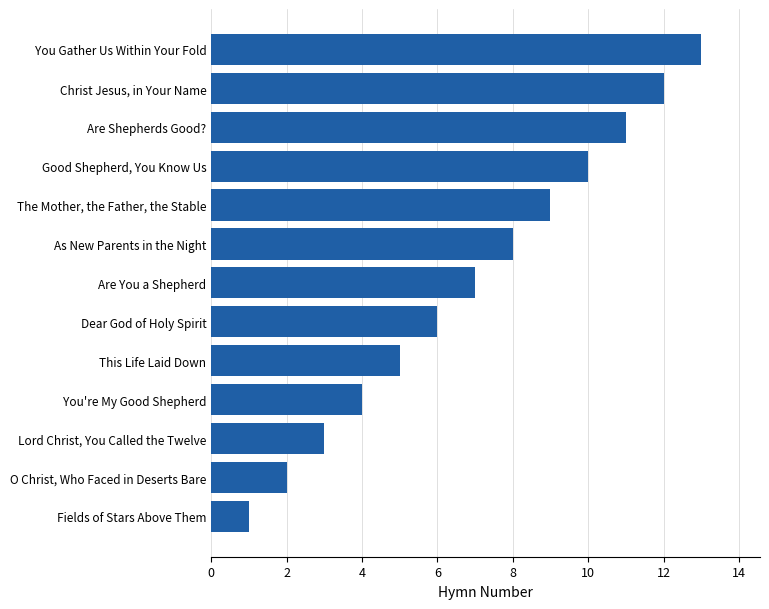

How many values are below 7?

6